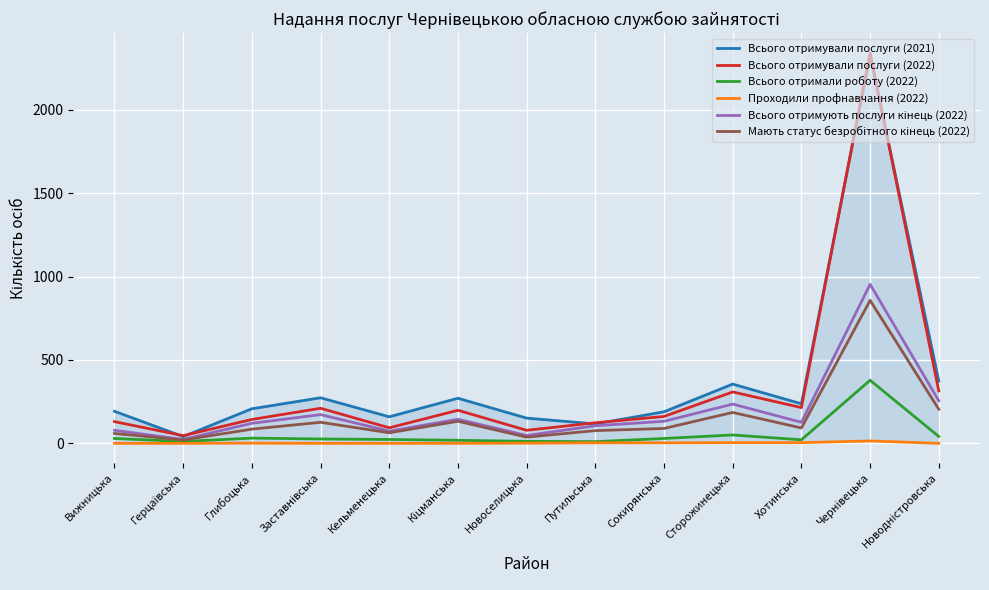

How many interior local valleys does the Мають статус безробітного кінець (2022) series have?

4